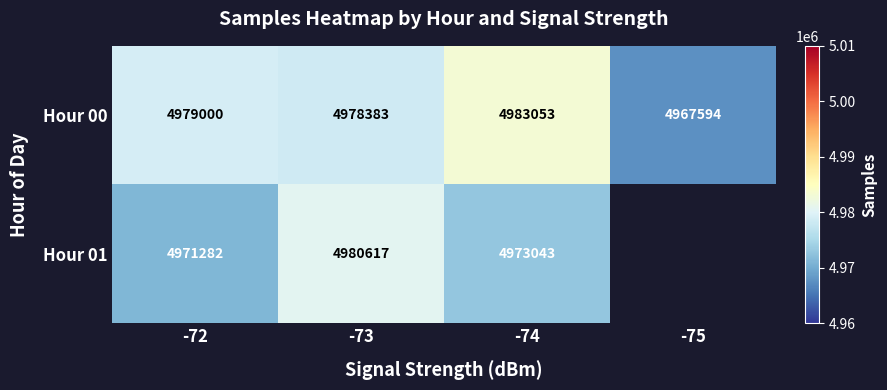

Which category has the lowest value across all series?

-75